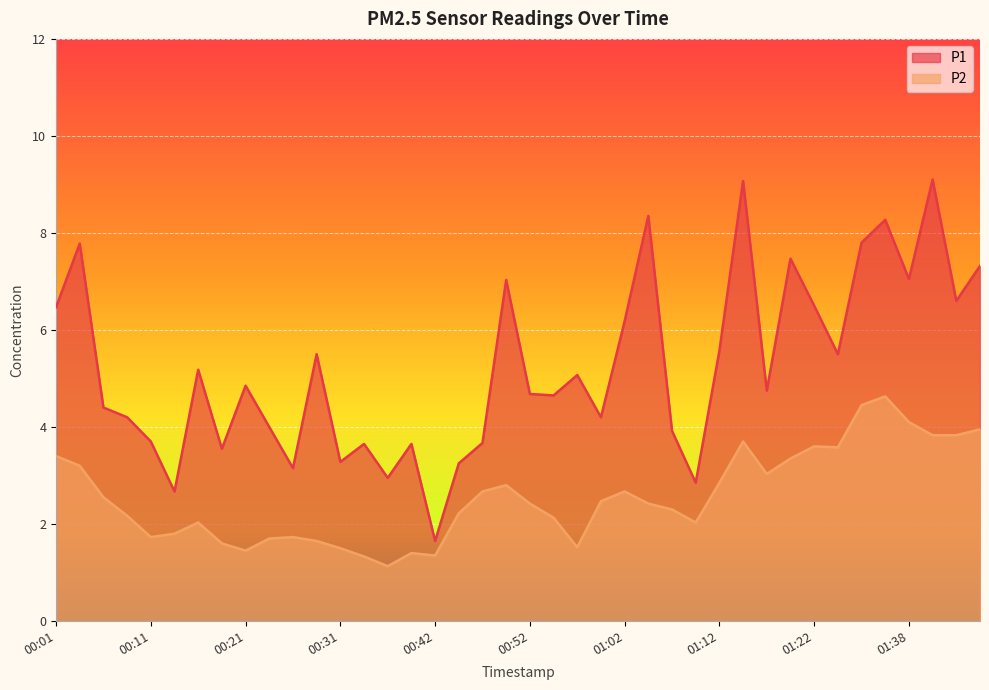

What is the sum of the P2 values at 01:33 and 01:04?

6.9